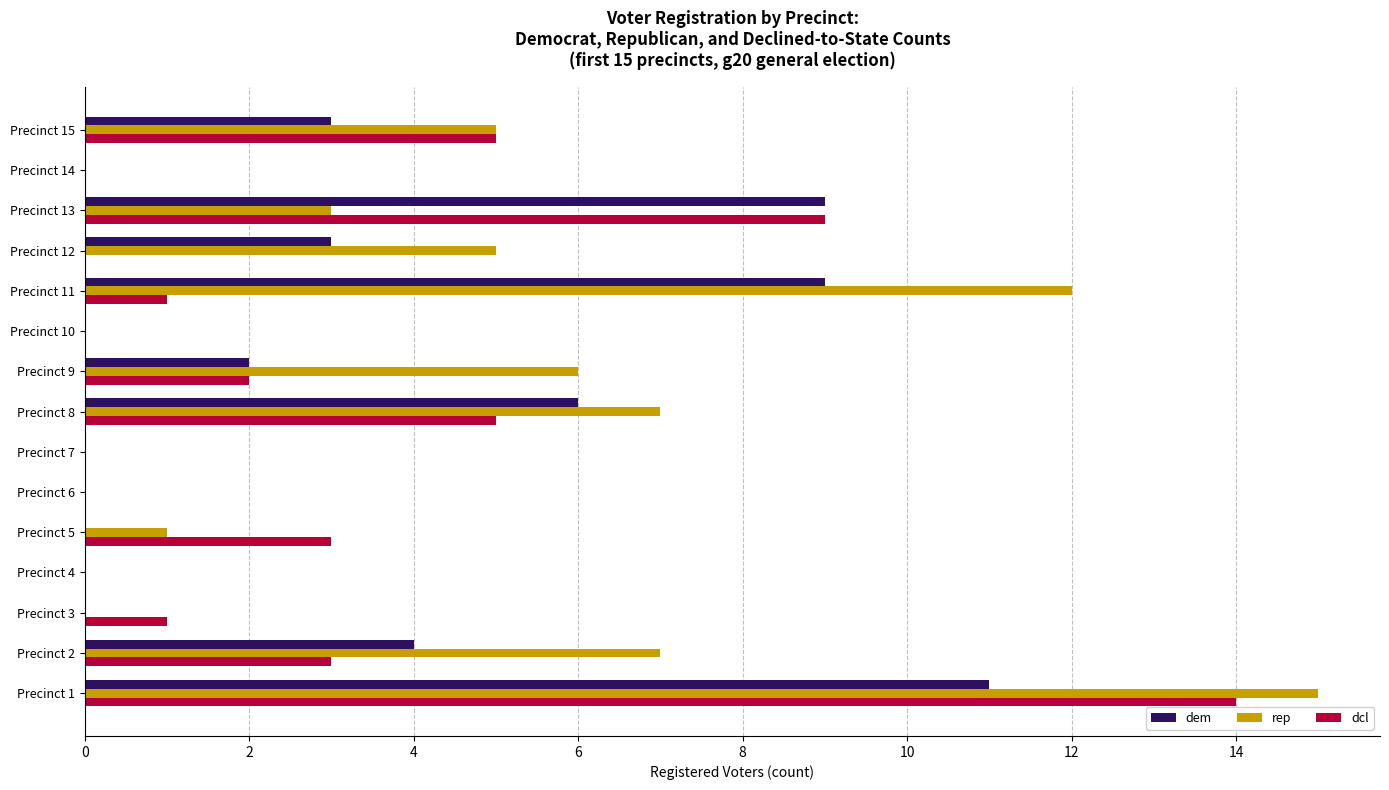

Is it true that rep equals 7 at Precinct 2?

True